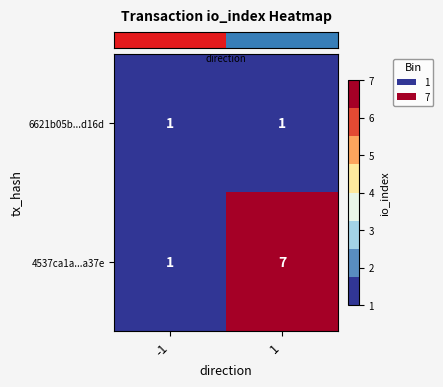

What is the sum of all 4537ca1a...a37e values?

8